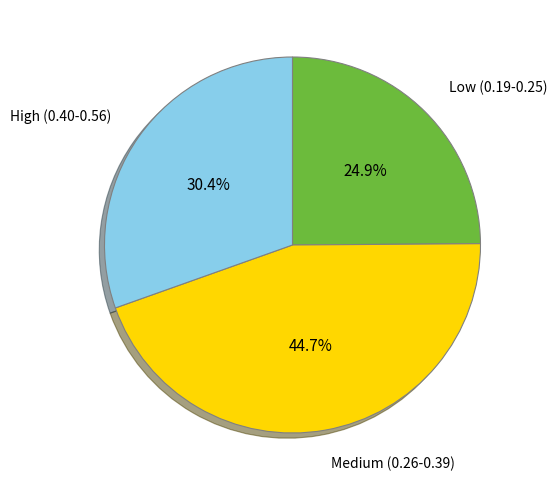

Is there any slice that represents more than half of the pie?

No